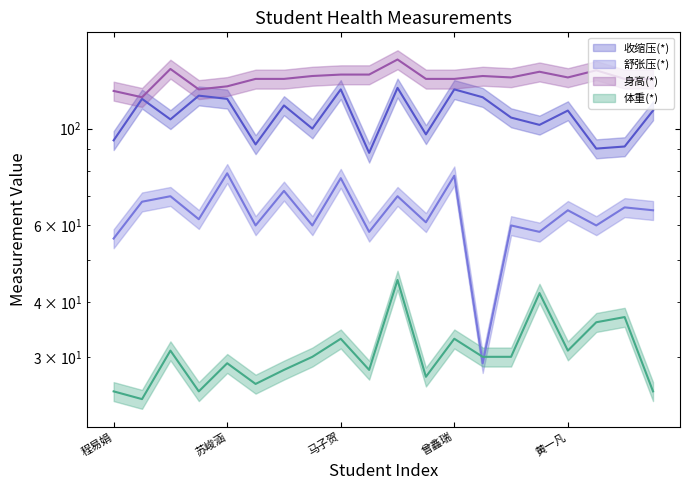

Is it true that 收缩压(*) (line) equals 192 at 马子贺?

False